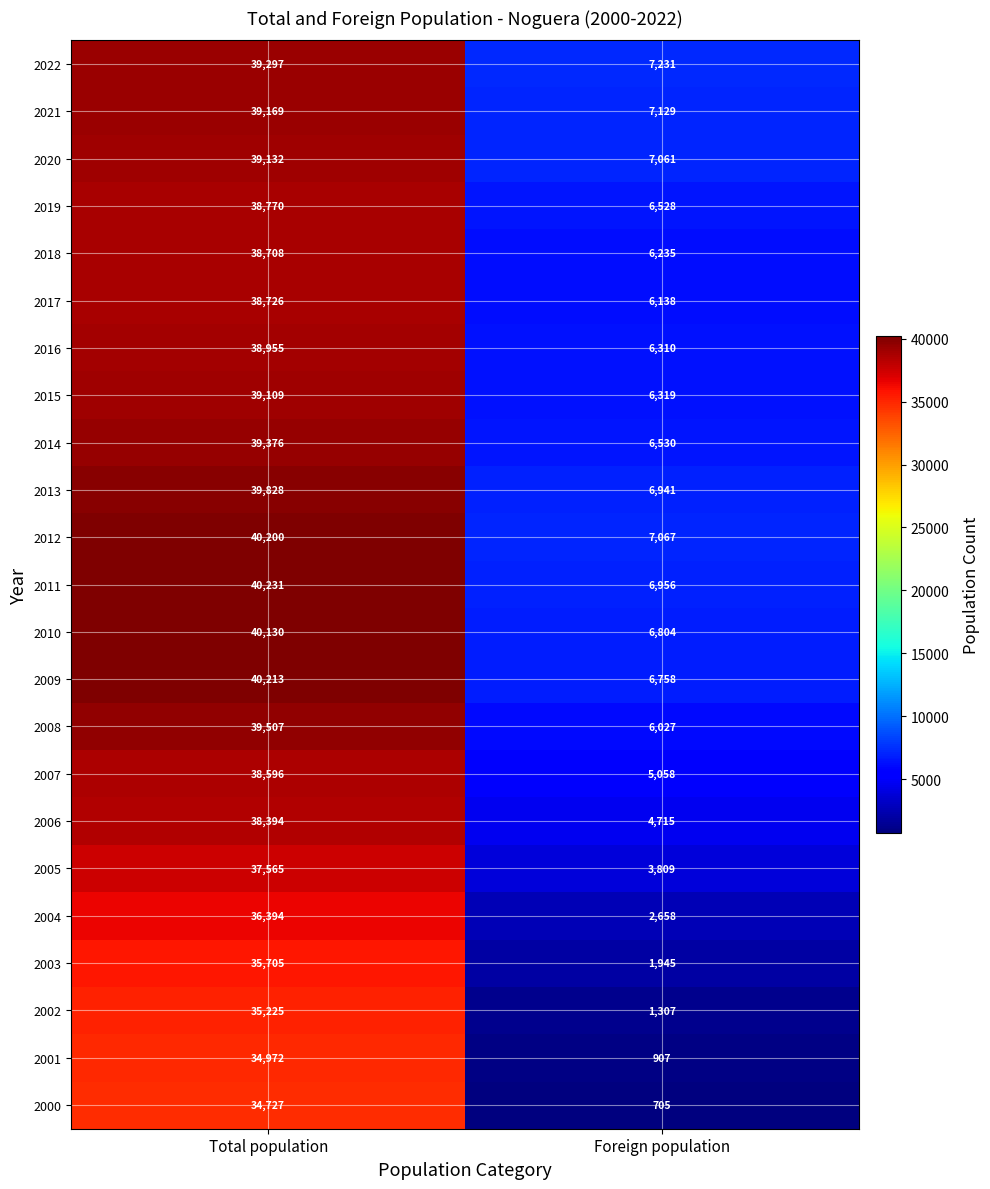

What is the total value across all series at Foreign population?

121138